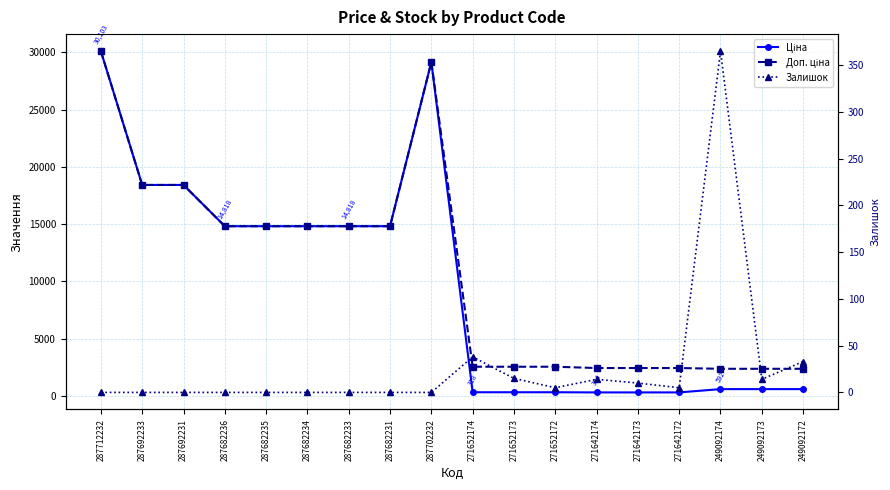

What is the sum of all Залишок values?

499.0